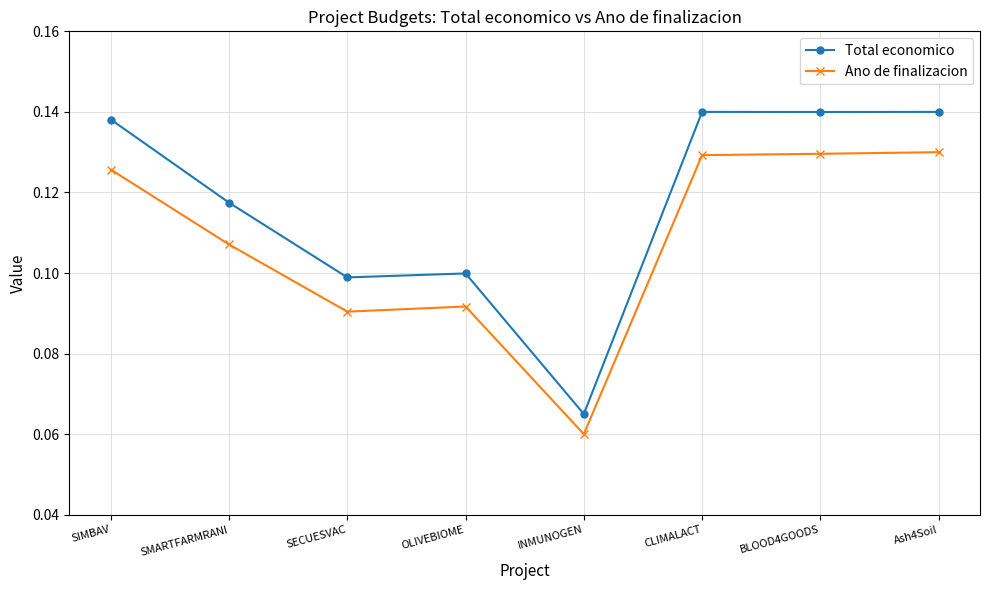

True or false: Ano de finalizacion has a value of 0.1 at SIMBAV.

True